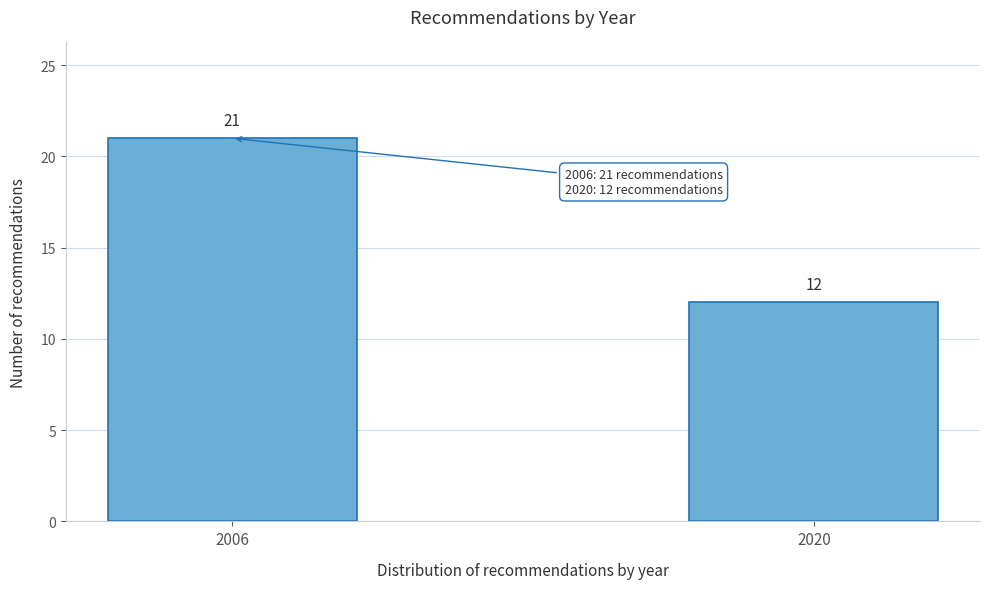

Reading left to right, transcribe all the data shown in this chart.

2006=21	2020=12